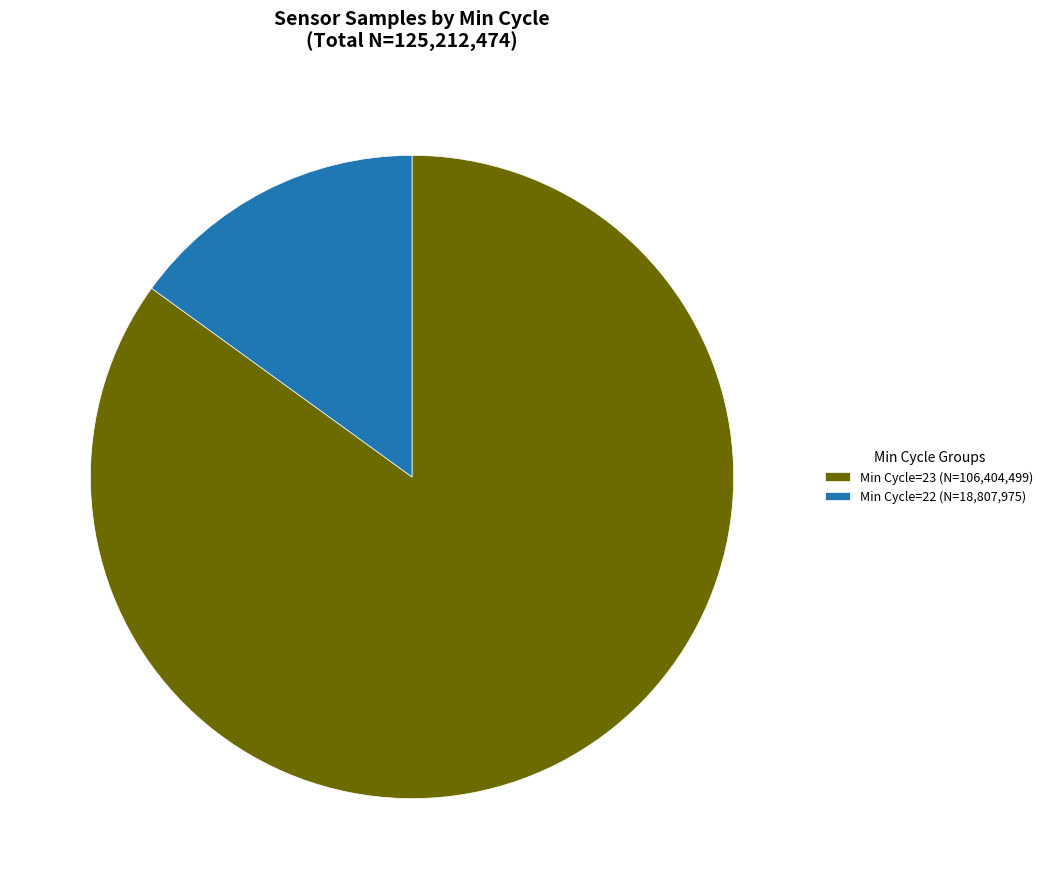

Is there a majority slice in this chart?

Yes